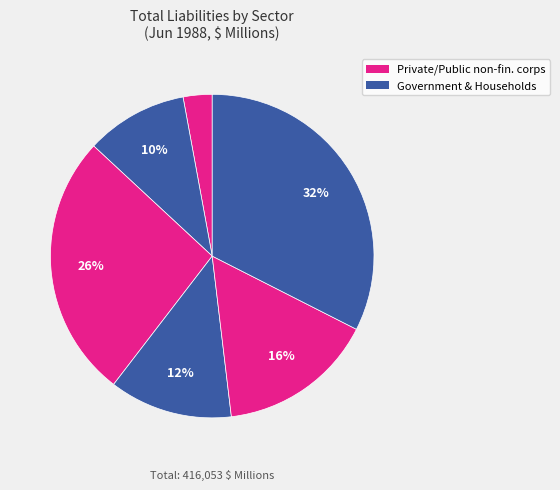

How many slices are in this pie chart?

6